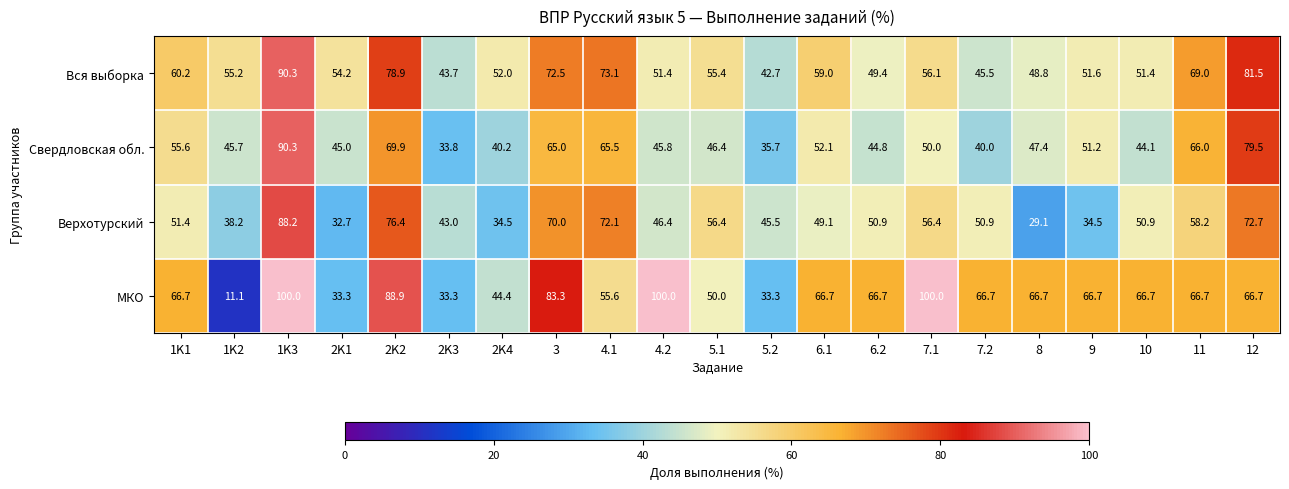

The value of Верхотурский at 4.2 is 46.4. True or false?

True